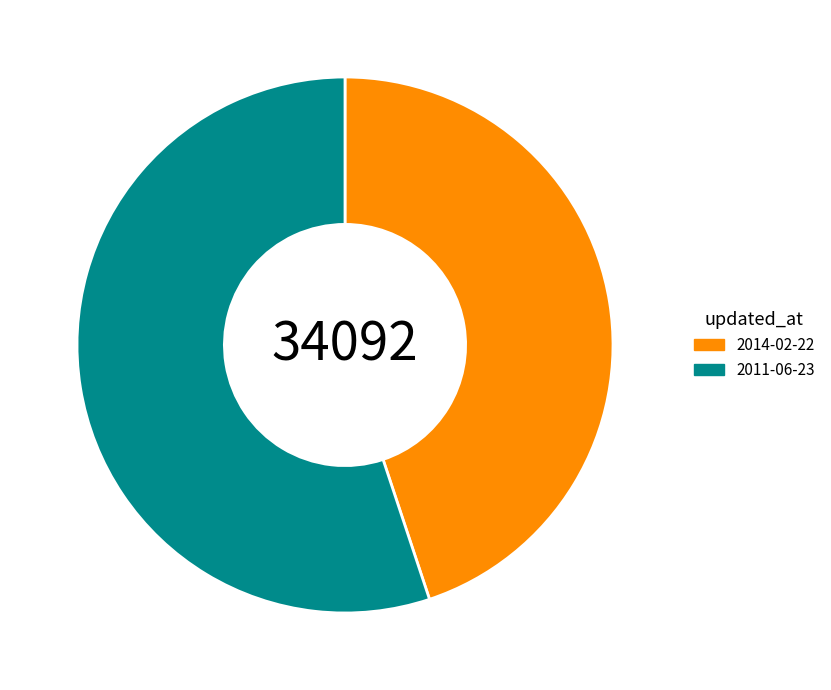

How many slices are in this pie chart?

2